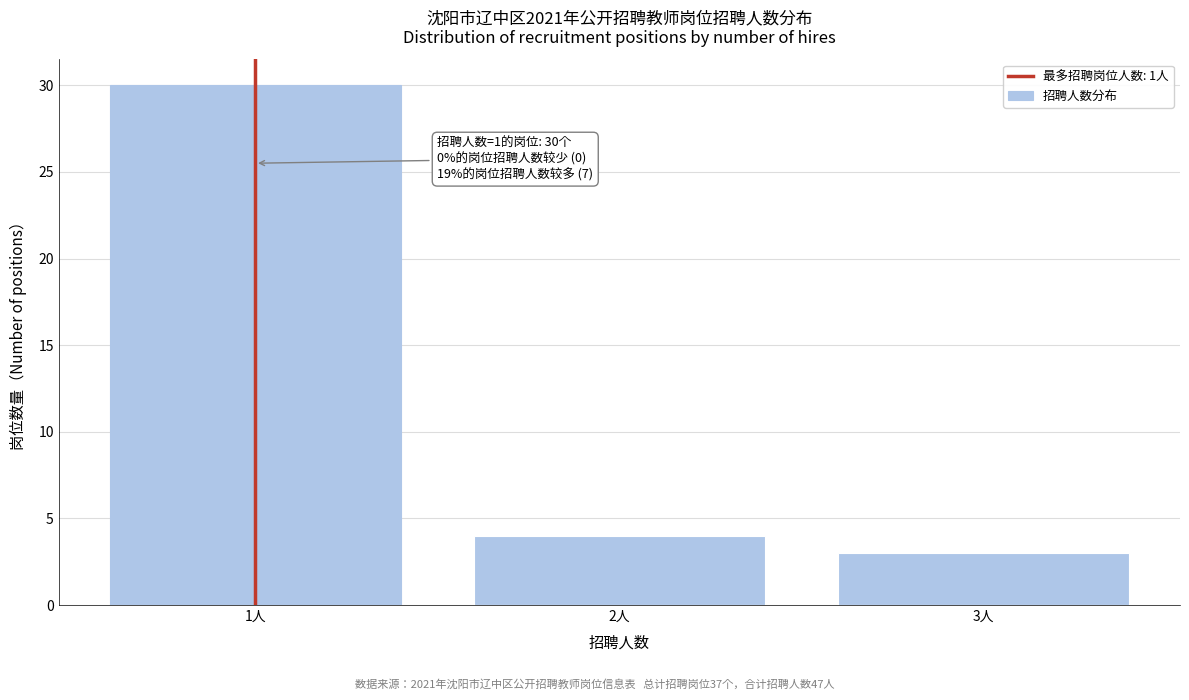

Reading left to right, transcribe all the data shown in this chart.

1人=30	2人=4	3人=3